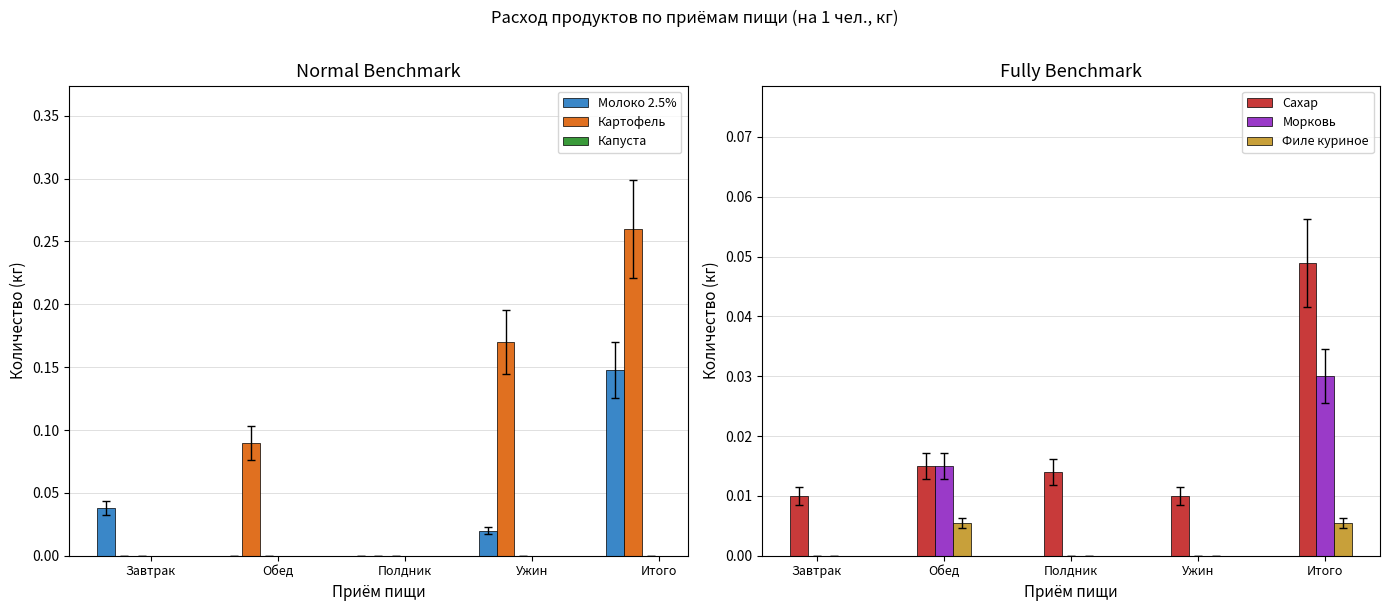

Which series has the largest total across all categories?

Картофель